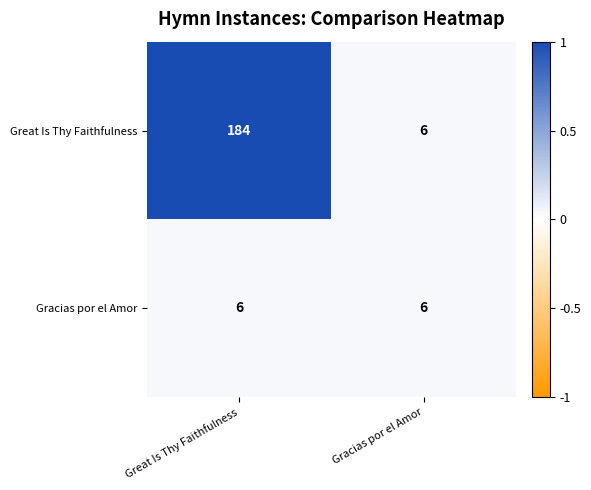

What is the lowest value of the Gracias por el Amor series?

6